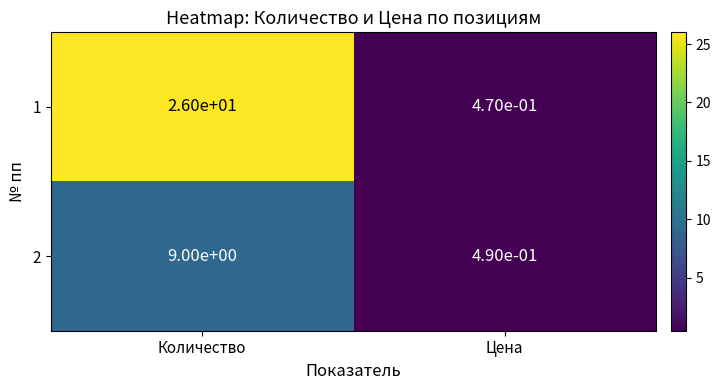

Rank the series by their average value, from highest to lowest.

1, 2